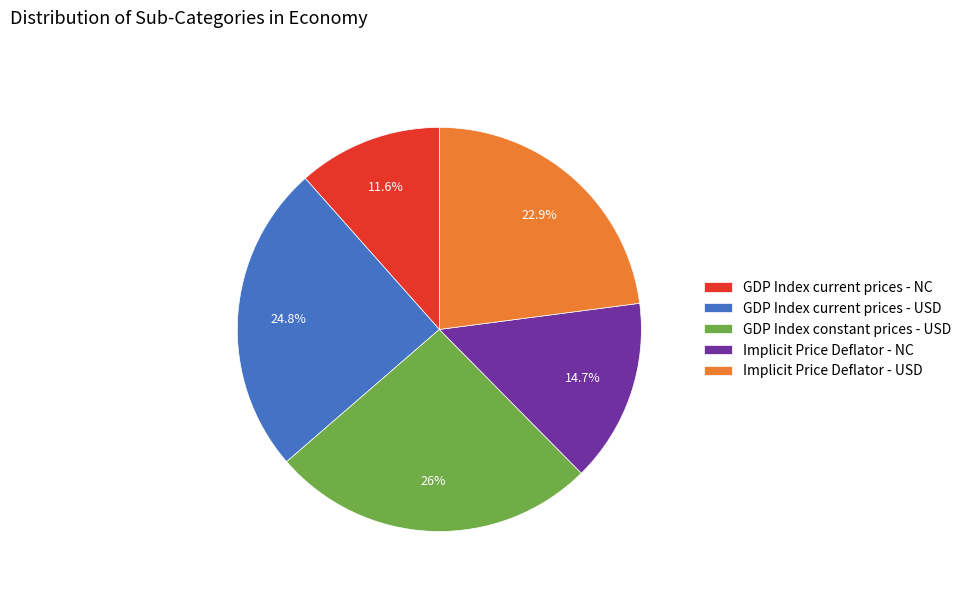

Does any single category account for the majority?

No